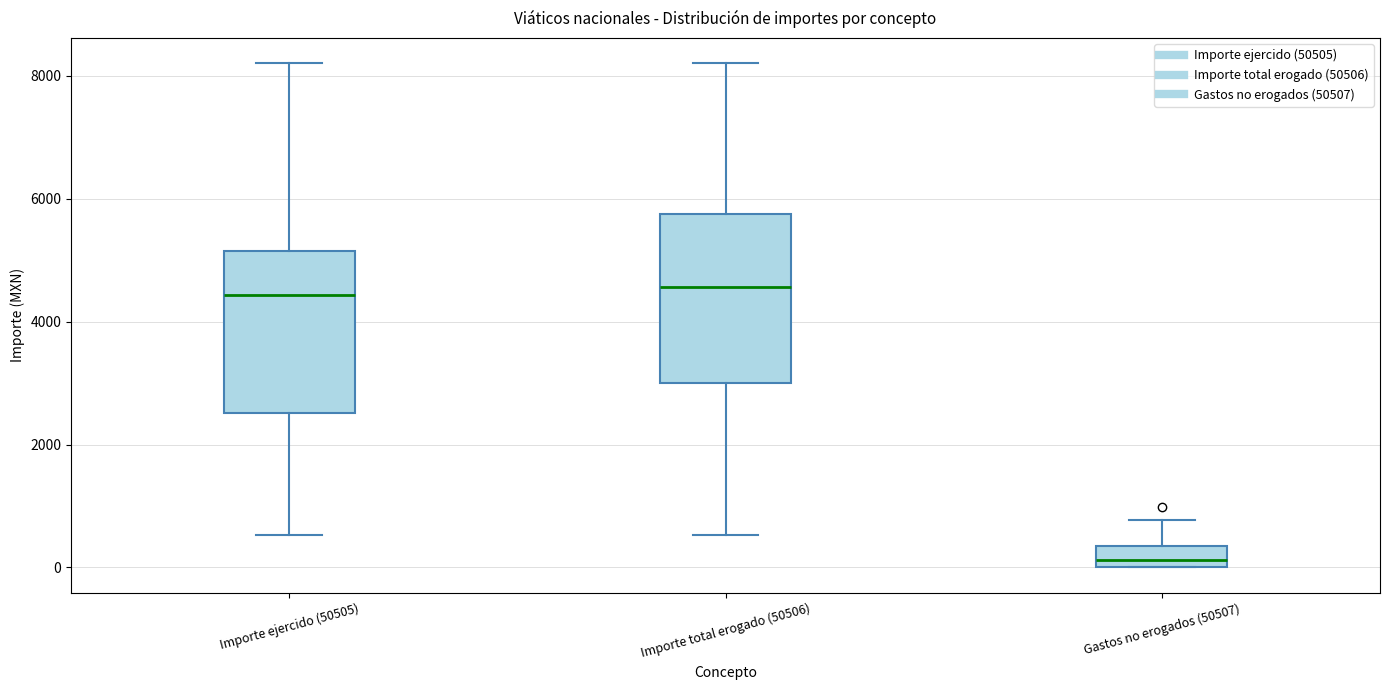

Where is the upper edge of the box for Importe ejercido (50505) on the y-axis? The values are not printed on the chart, so give them approximately, as read against the axis.

5200